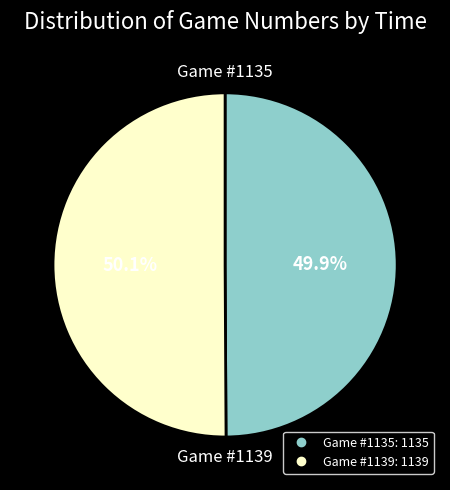

Does any single category account for the majority?

Yes